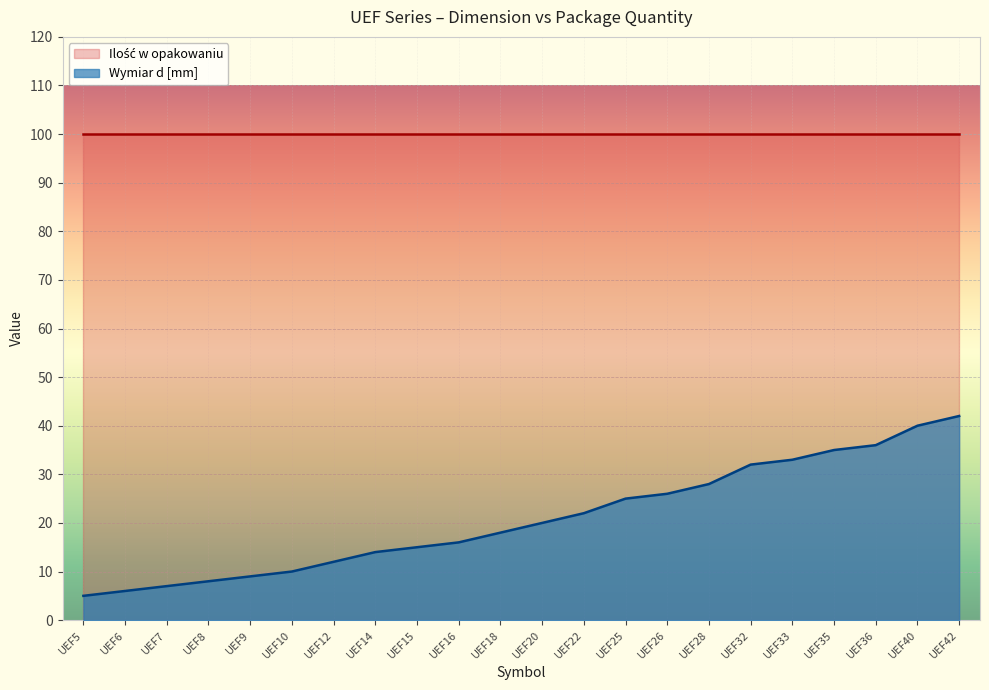

How many distinct data groups are displayed?

2